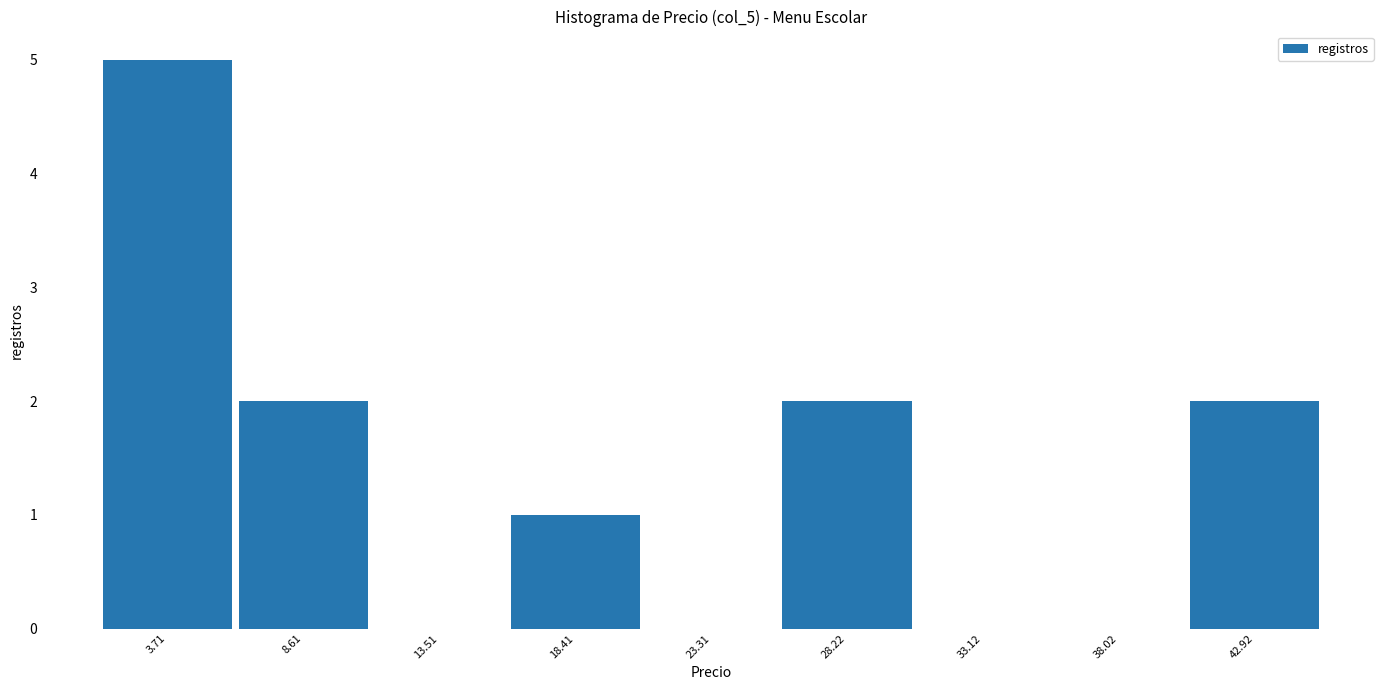

Which range on the x-axis has the tallest bar?

1.5 to 6.0